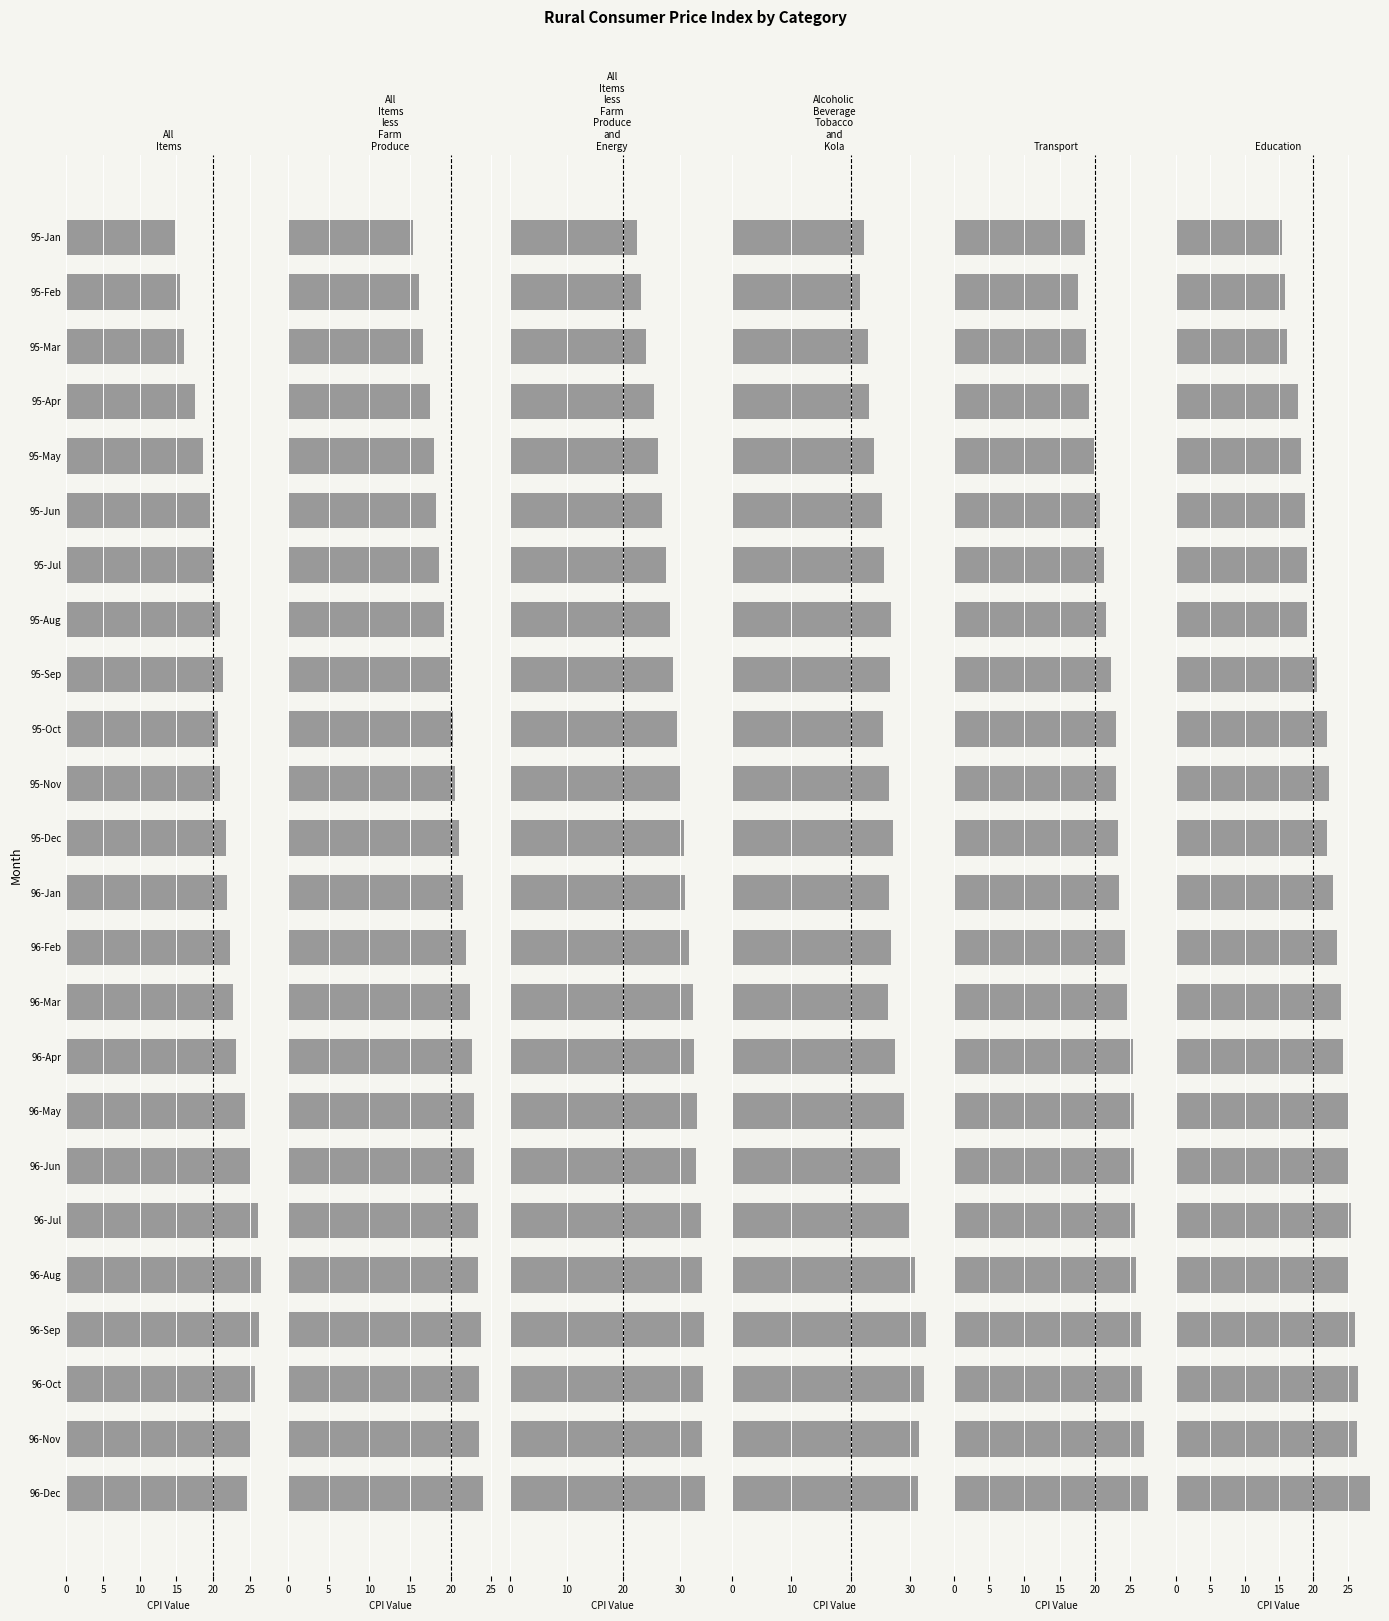

What is the average value of the All Items series?

21.7